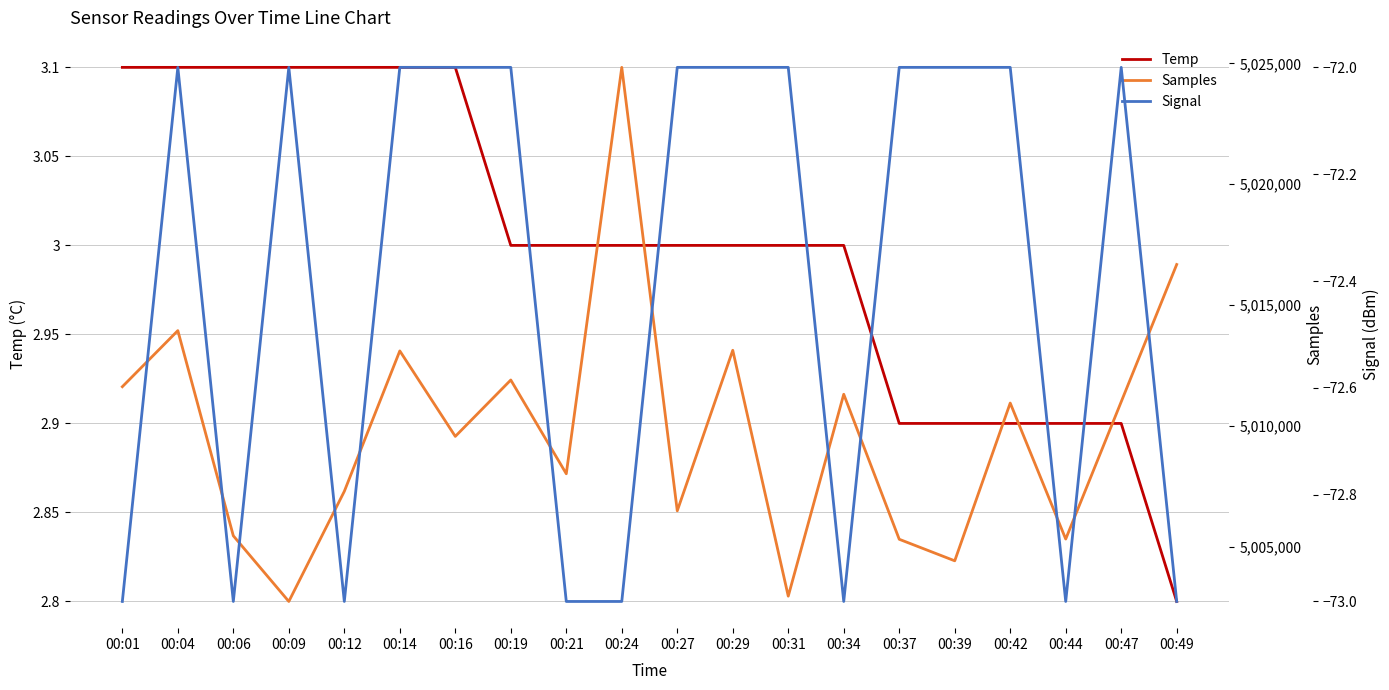

Rank the series at 00:31 from lowest to highest value.

Signal, Temp, Samples